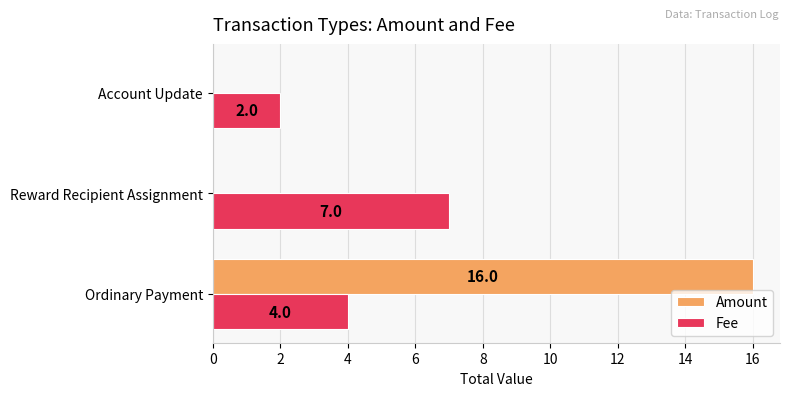

Is it true that Fee equals 4 at Ordinary Payment?

True